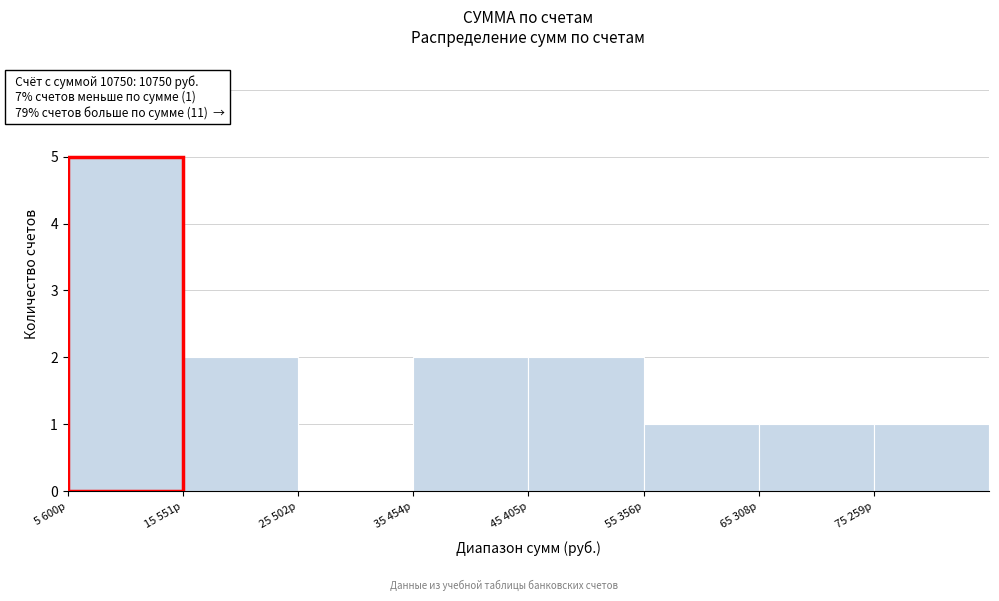

Reading left to right, what are all the values shown in this chart?

5 600р=5	15 551р=2	25 502р=0	35 454р=2	45 405р=2	55 356р=1	65 308р=1	75 259р=1